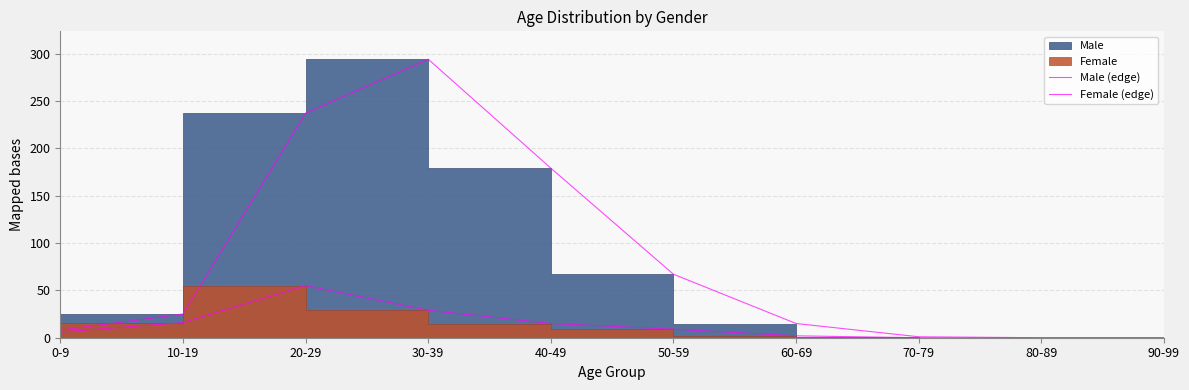

At which category is the sum across all series the highest?

30-39